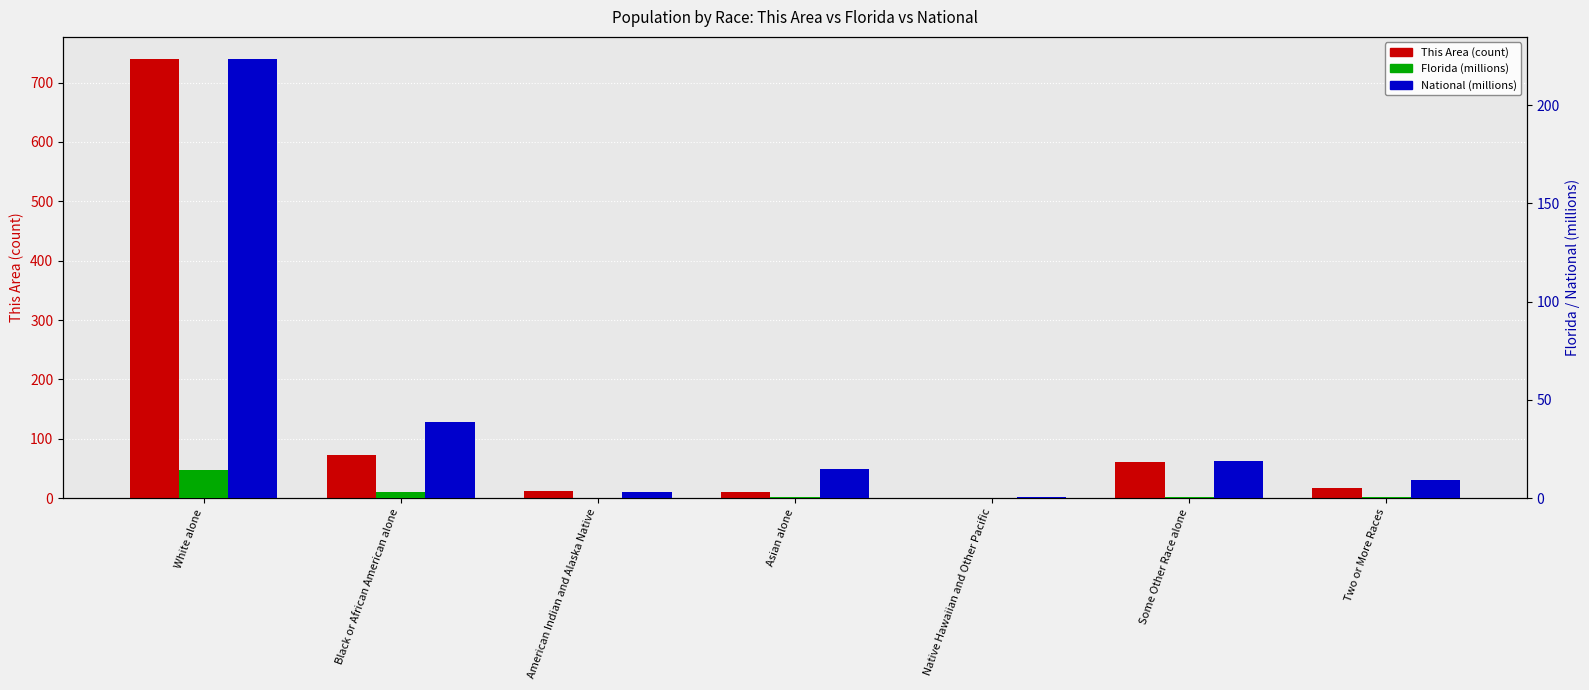

How many values in the National (millions) series are below 14?

3